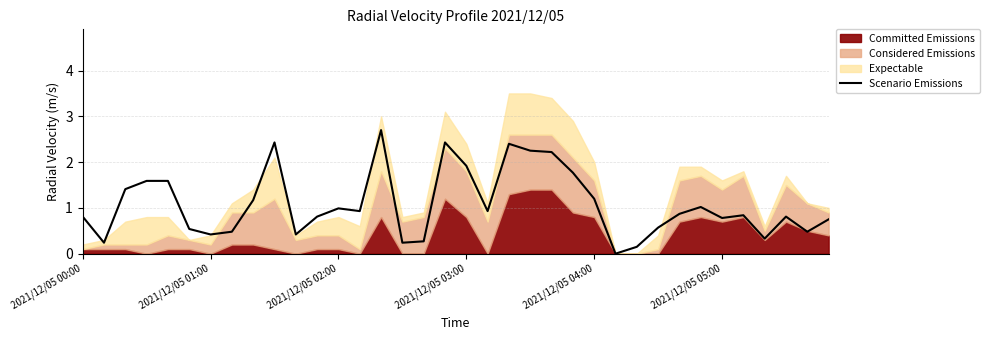

Reading left to right, what are all the values shown in this chart?

0.8	0.2	1.4	1.6	1.6	0.5	0.4	0.5	1.2	2.4	0.4	0.8	1.0	0.9	2.7	0.2	0.3	2.4	1.9	0.9	2.4	2.2	2.2	1.8	1.2	0.0	0.2	0.6	0.9	1.0	0.8	0.8	0.3	0.8	0.5	0.8